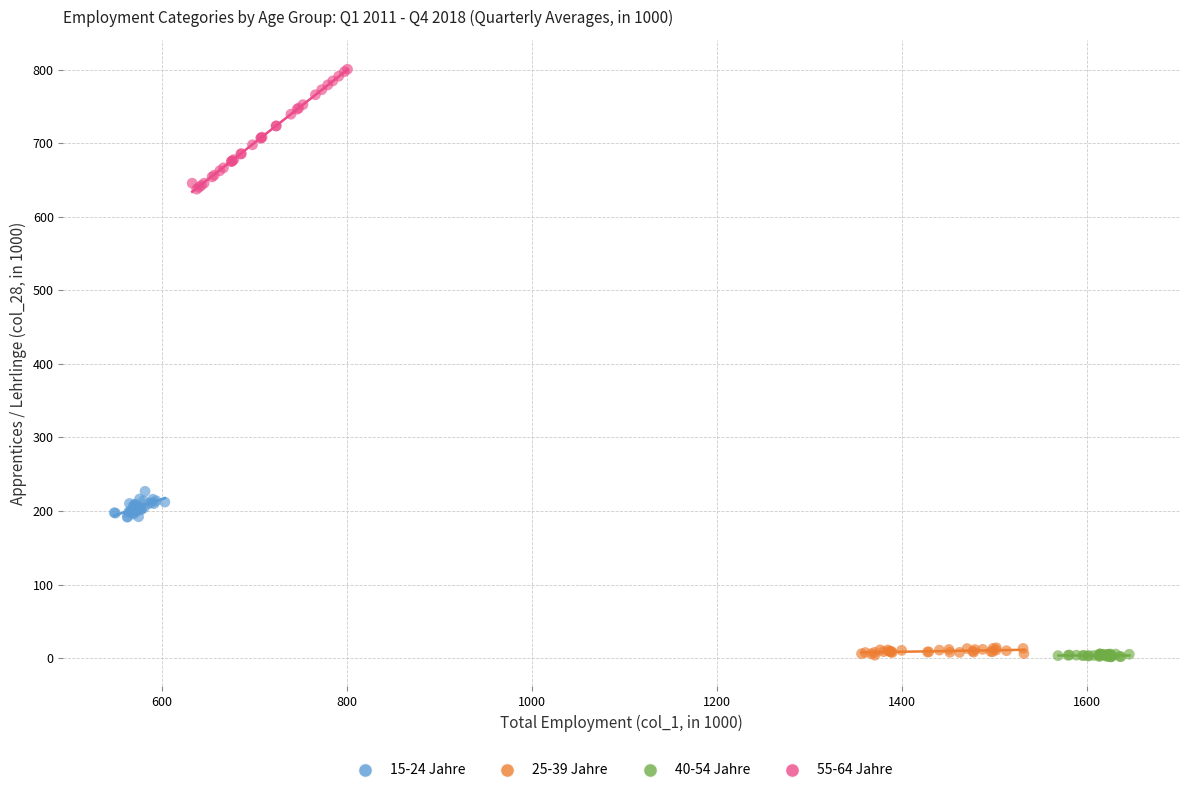

Which series has the largest Y range (max minus min)?

55-64 Jahre